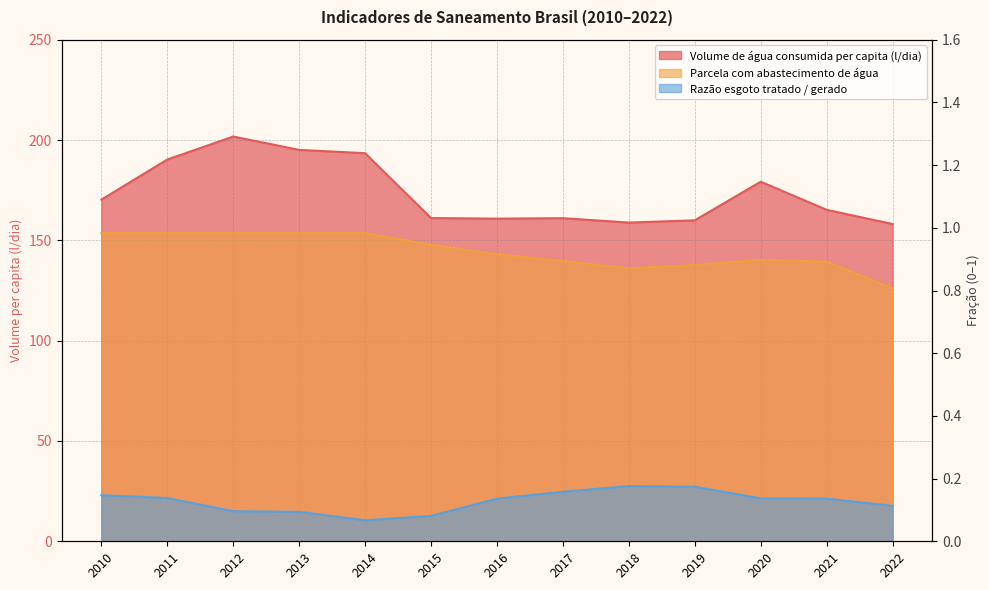

What is the value of the Razão esgoto tratado / gerado point at the 9th from the left?

0.2